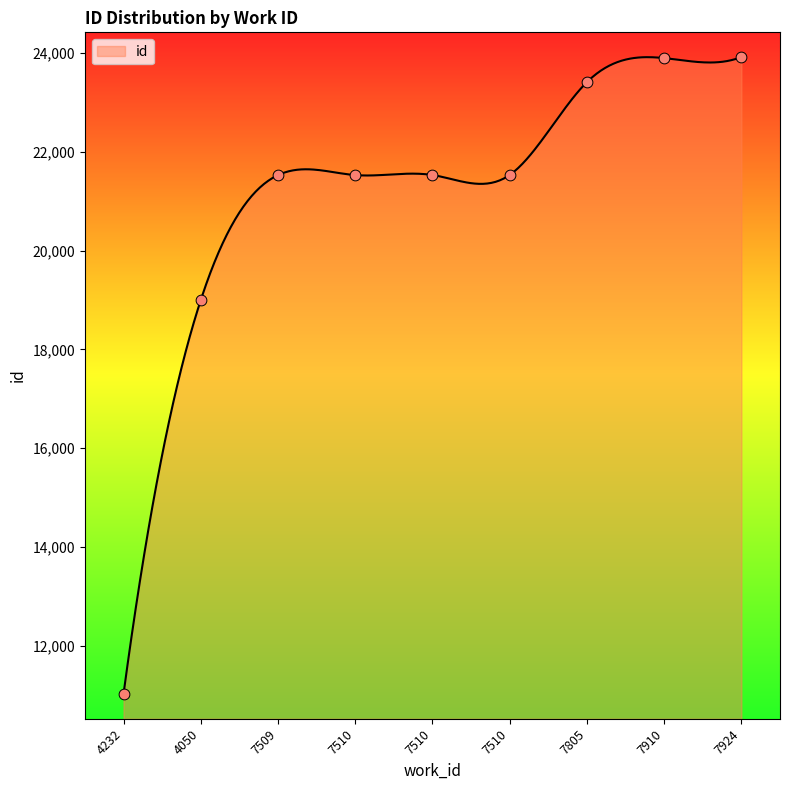

Between 7509 and 7510, which is larger?

7510